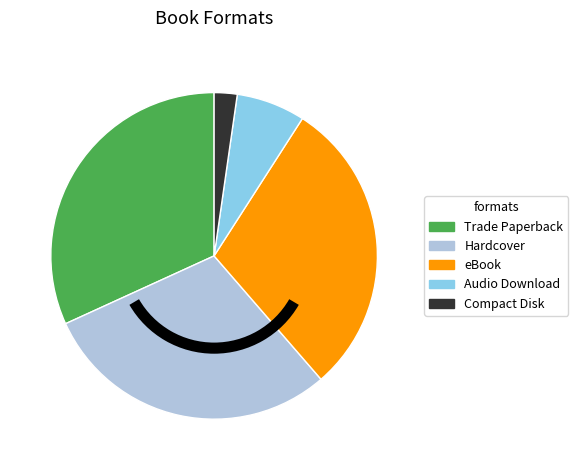

Is the sum of eBook and Compact Disk greater than half?

No